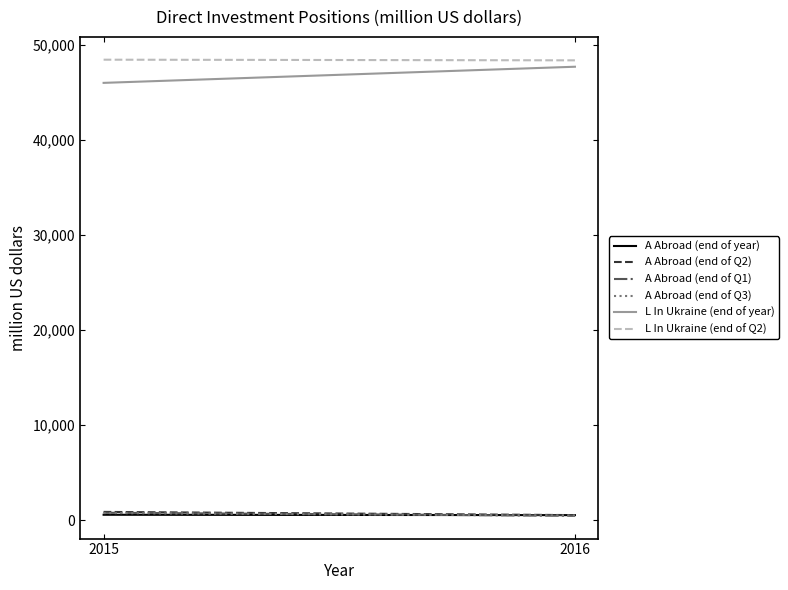

True or false: L In Ukraine (end of year) has a value of 47706 at 2016.

True